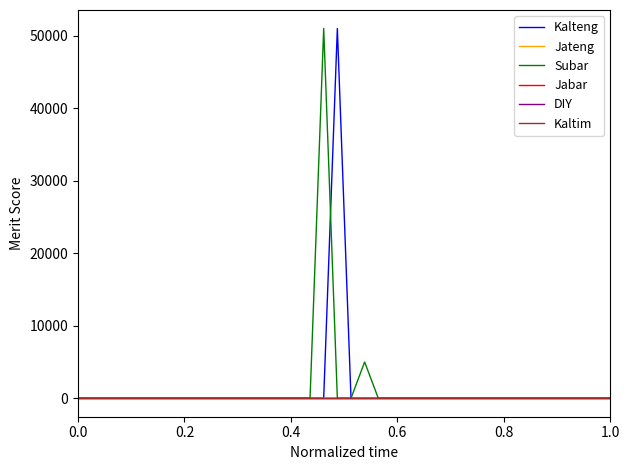

How many lines are shown in the chart?

6